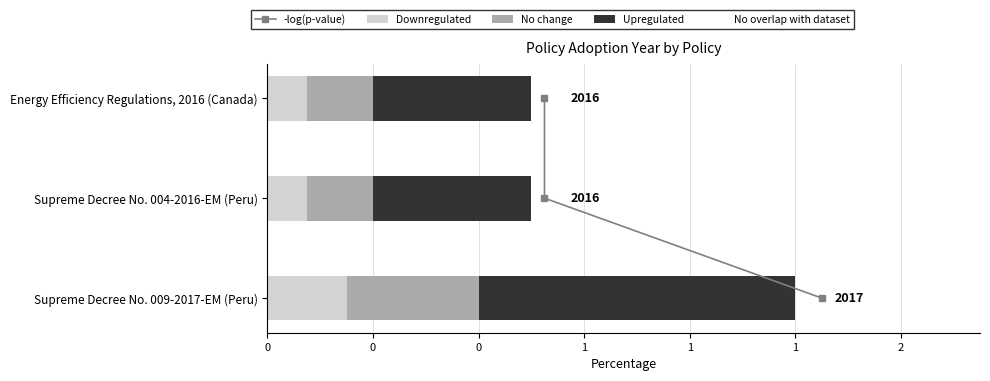

Count the number of categories in the chart.

3